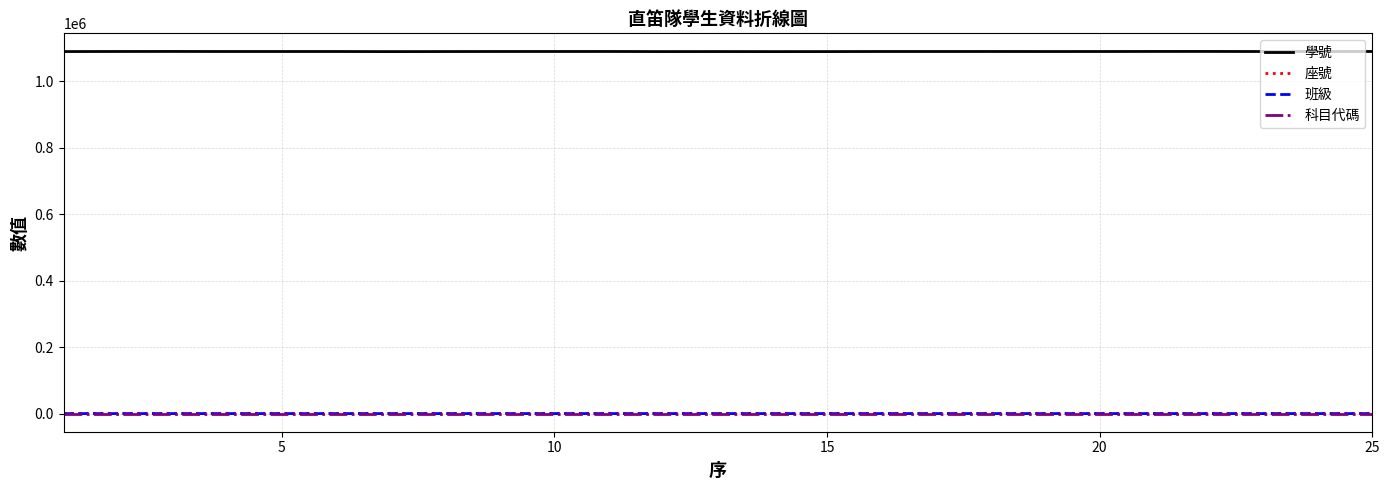

Which series has the widest spread of values?

學號